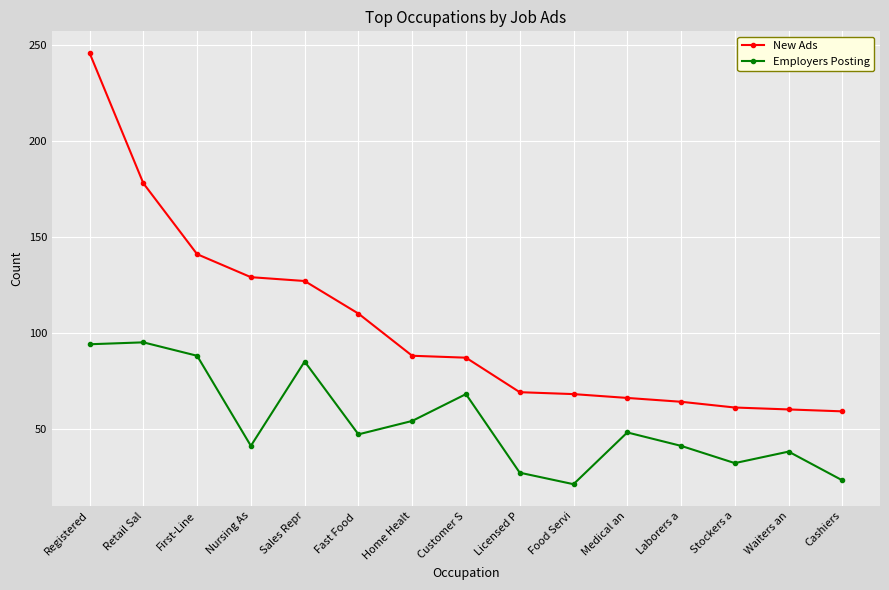

True or false: New Ads and Employers Posting cross at least once.

False